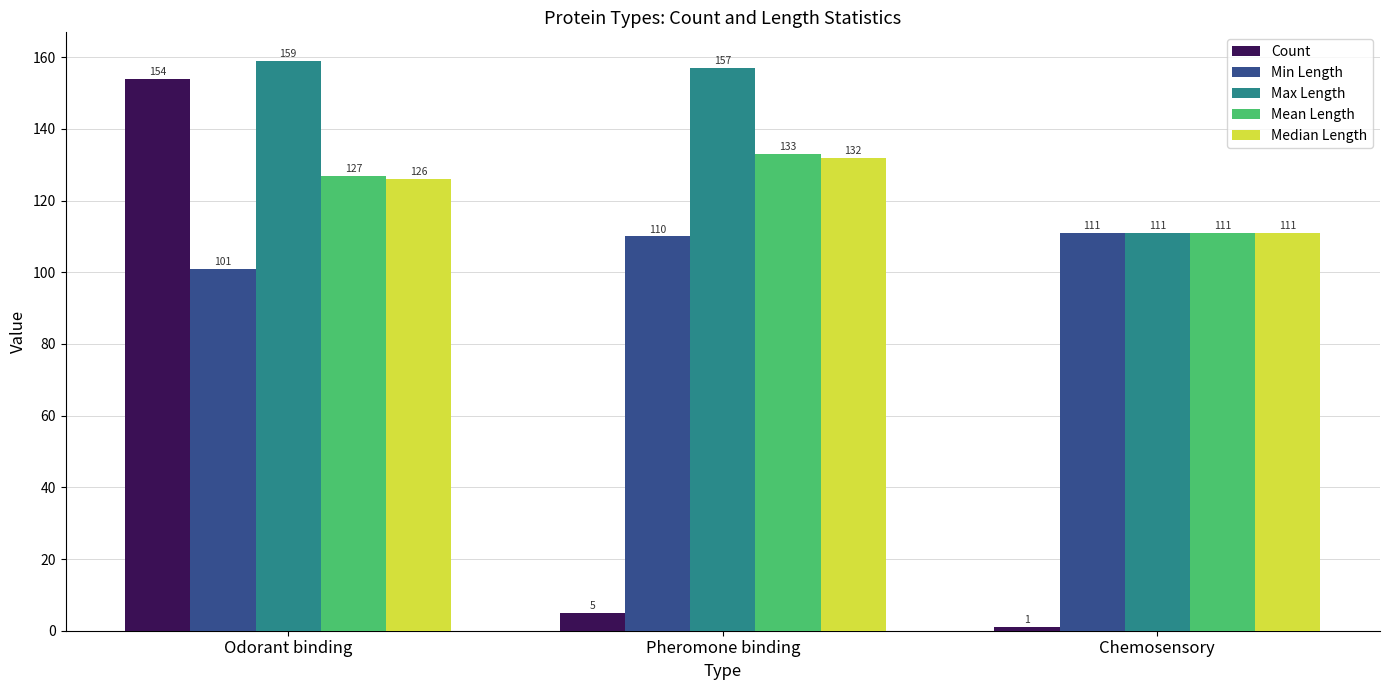

What is the minimum value shown in the chart?

1